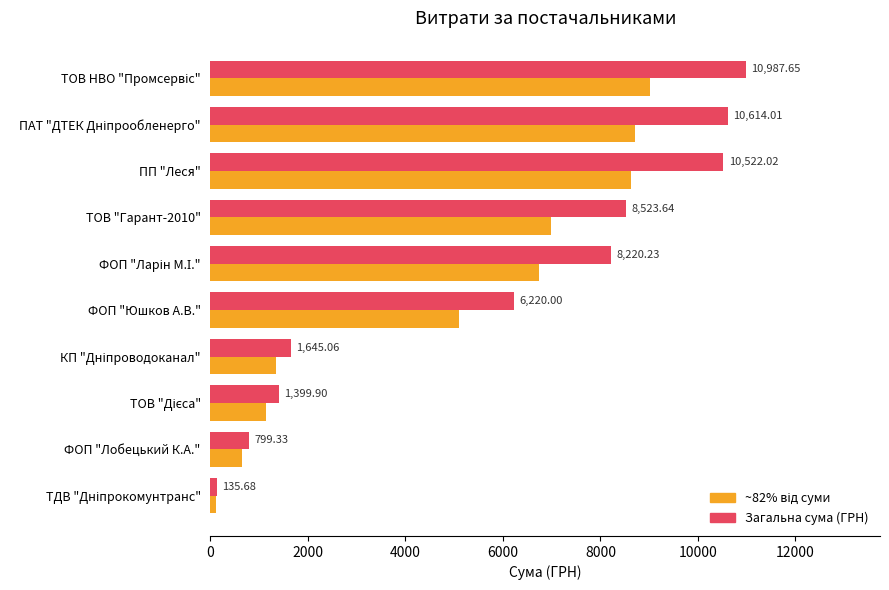

What is the total value across all series at ПП "Леся"?

19150.1